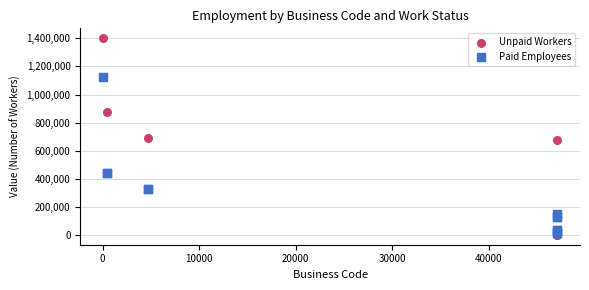

Which series reaches the maximum Y coordinate?

Unpaid Workers